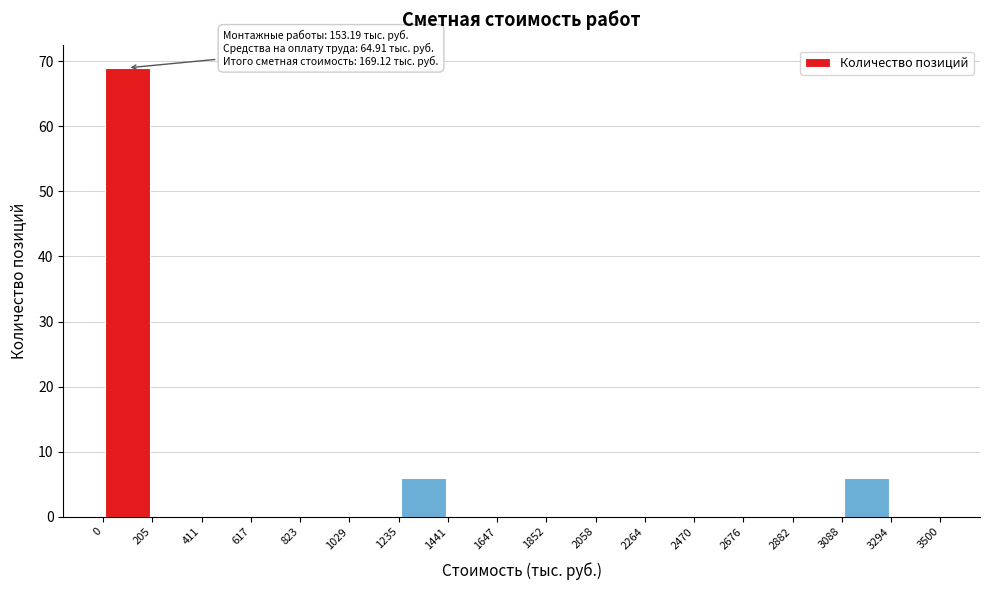

Over which range of the x-axis is the bar tallest?

0 to 205